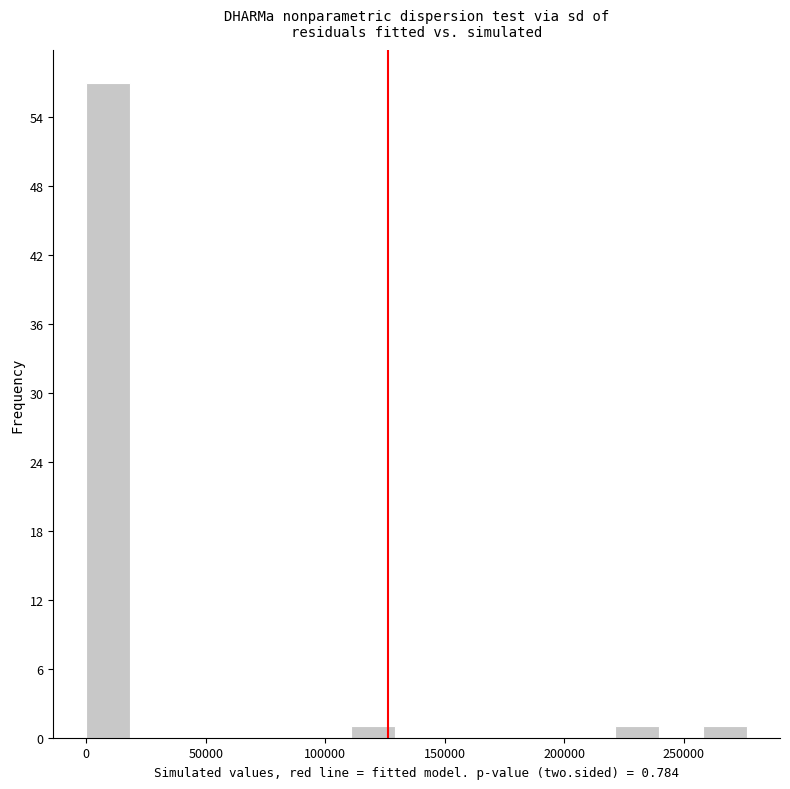

Read against the x-axis, roughly where is the centre of the tallest bar?

10000